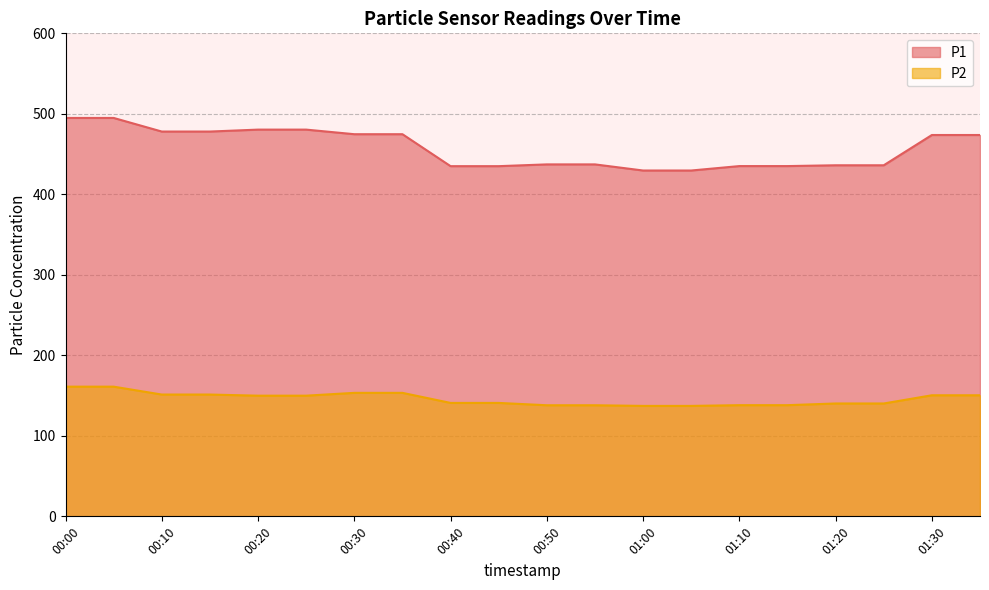

Reading right to left, list all the values displayed in this chart.

P1: 01:35=473.7	01:30=473.7	01:25=436.1	01:20=436.1	01:15=435.1	01:10=435.1	01:05=429.6	01:00=429.6	00:55=437.2	00:50=437.2	00:45=435.0	00:40=435.0	00:35=474.7	00:30=474.7	00:25=480.4	00:20=480.4	00:15=478.0	00:10=478.0	00:05=494.9	00:00=494.9
P2: 01:35=150.4	01:30=150.4	01:25=140.2	01:20=140.2	01:15=138.1	01:10=138.1	01:05=137.2	01:00=137.2	00:55=138.0	00:50=138.0	00:45=140.9	00:40=140.9	00:35=153.4	00:30=153.4	00:25=149.9	00:20=149.9	00:15=151.3	00:10=151.3	00:05=161.1	00:00=161.1